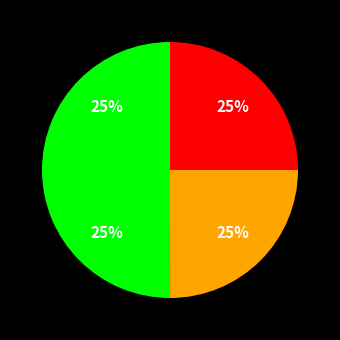

How many segments does this pie chart have?

4